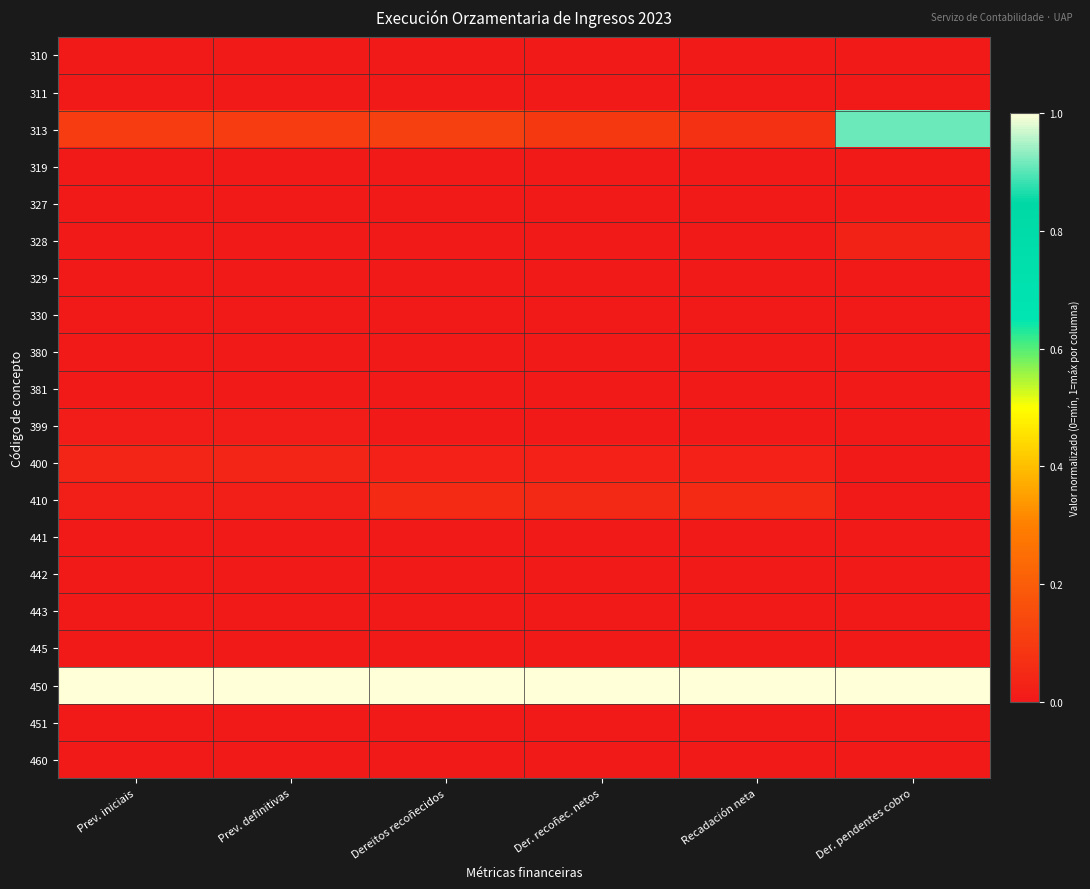

Reading left to right, list all the values displayed in this chart.

310: Prev. iniciais=0.0	Prev. definitivas=0.0	Dereitos recoñecidos=0.0	Der. recoñec. netos=0.0	Recadación neta=0.0	Der. pendentes cobro=0.0
311: Prev. iniciais=0.0	Prev. definitivas=0.0	Dereitos recoñecidos=0.0	Der. recoñec. netos=0.0	Recadación neta=0.0	Der. pendentes cobro=0.0
313: Prev. iniciais=0.1	Prev. definitivas=0.1	Dereitos recoñecidos=0.1	Der. recoñec. netos=0.1	Recadación neta=0.1	Der. pendentes cobro=0.9
319: Prev. iniciais=0.0	Prev. definitivas=0.0	Dereitos recoñecidos=0.0	Der. recoñec. netos=0.0	Recadación neta=0.0	Der. pendentes cobro=0.0
327: Prev. iniciais=0.0	Prev. definitivas=0.0	Dereitos recoñecidos=0.0	Der. recoñec. netos=0.0	Recadación neta=0.0	Der. pendentes cobro=0.0
328: Prev. iniciais=0.0	Prev. definitivas=0.0	Dereitos recoñecidos=0.0	Der. recoñec. netos=0.0	Recadación neta=0.0	Der. pendentes cobro=0.0
329: Prev. iniciais=0.0	Prev. definitivas=0.0	Dereitos recoñecidos=0.0	Der. recoñec. netos=0.0	Recadación neta=0.0	Der. pendentes cobro=0.0
330: Prev. iniciais=0.0	Prev. definitivas=0.0	Dereitos recoñecidos=0.0	Der. recoñec. netos=0.0	Recadación neta=0.0	Der. pendentes cobro=0.0
380: Prev. iniciais=0.0	Prev. definitivas=0.0	Dereitos recoñecidos=0.0	Der. recoñec. netos=0.0	Recadación neta=0.0	Der. pendentes cobro=0.0
381: Prev. iniciais=0.0	Prev. definitivas=0.0	Dereitos recoñecidos=0.0	Der. recoñec. netos=0.0	Recadación neta=0.0	Der. pendentes cobro=0.0
399: Prev. iniciais=0.0	Prev. definitivas=0.0	Dereitos recoñecidos=0.0	Der. recoñec. netos=0.0	Recadación neta=0.0	Der. pendentes cobro=0.0
400: Prev. iniciais=0.0	Prev. definitivas=0.0	Dereitos recoñecidos=0.0	Der. recoñec. netos=0.0	Recadación neta=0.0	Der. pendentes cobro=0.0
410: Prev. iniciais=0.0	Prev. definitivas=0.0	Dereitos recoñecidos=0.1	Der. recoñec. netos=0.1	Recadación neta=0.1	Der. pendentes cobro=0.0
441: Prev. iniciais=0.0	Prev. definitivas=0.0	Dereitos recoñecidos=0.0	Der. recoñec. netos=0.0	Recadación neta=0.0	Der. pendentes cobro=0.0
442: Prev. iniciais=0.0	Prev. definitivas=0.0	Dereitos recoñecidos=0.0	Der. recoñec. netos=0.0	Recadación neta=0.0	Der. pendentes cobro=0.0
443: Prev. iniciais=0.0	Prev. definitivas=0.0	Dereitos recoñecidos=0.0	Der. recoñec. netos=0.0	Recadación neta=0.0	Der. pendentes cobro=0.0
445: Prev. iniciais=0.0	Prev. definitivas=0.0	Dereitos recoñecidos=0.0	Der. recoñec. netos=0.0	Recadación neta=0.0	Der. pendentes cobro=0.0
450: Prev. iniciais=1.0	Prev. definitivas=1.0	Dereitos recoñecidos=1.0	Der. recoñec. netos=1.0	Recadación neta=1.0	Der. pendentes cobro=1.0
451: Prev. iniciais=0.0	Prev. definitivas=0.0	Dereitos recoñecidos=0.0	Der. recoñec. netos=0.0	Recadación neta=0.0	Der. pendentes cobro=0.0
460: Prev. iniciais=0.0	Prev. definitivas=0.0	Dereitos recoñecidos=0.0	Der. recoñec. netos=0.0	Recadación neta=0.0	Der. pendentes cobro=0.0